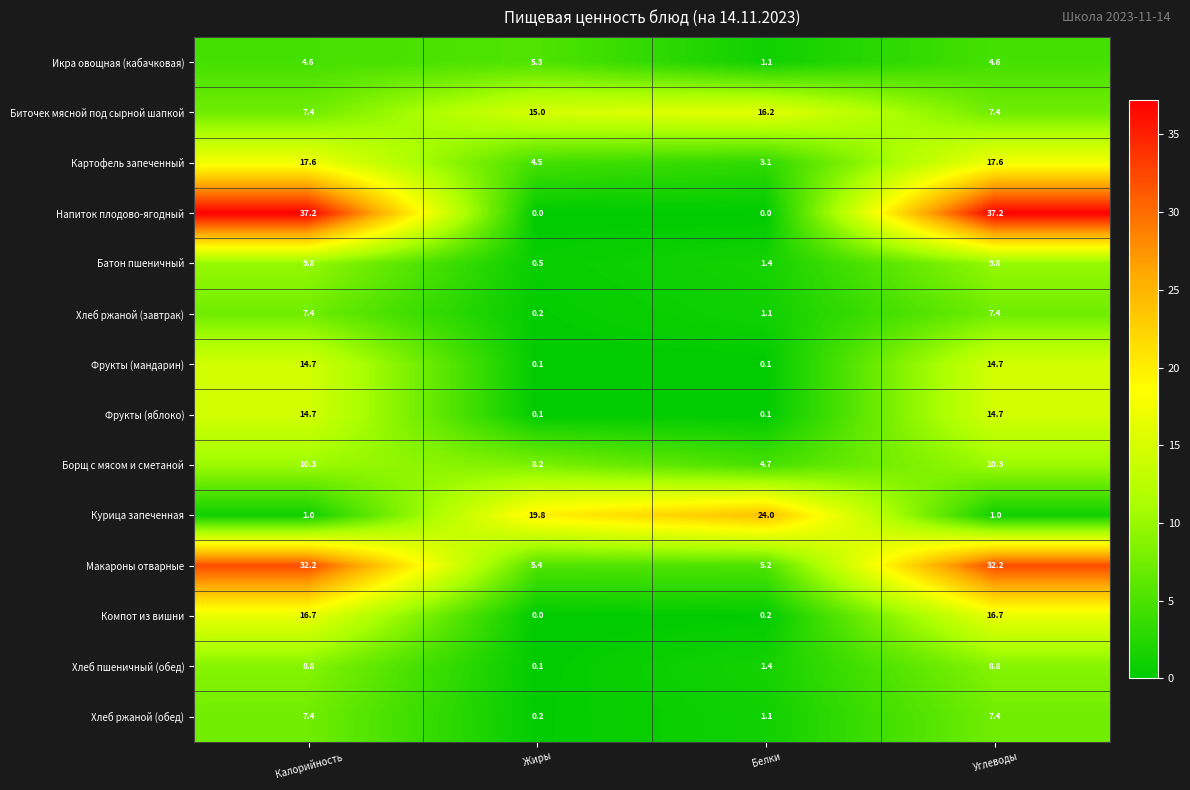

What is the total value across all series at Углеводы?

189.8